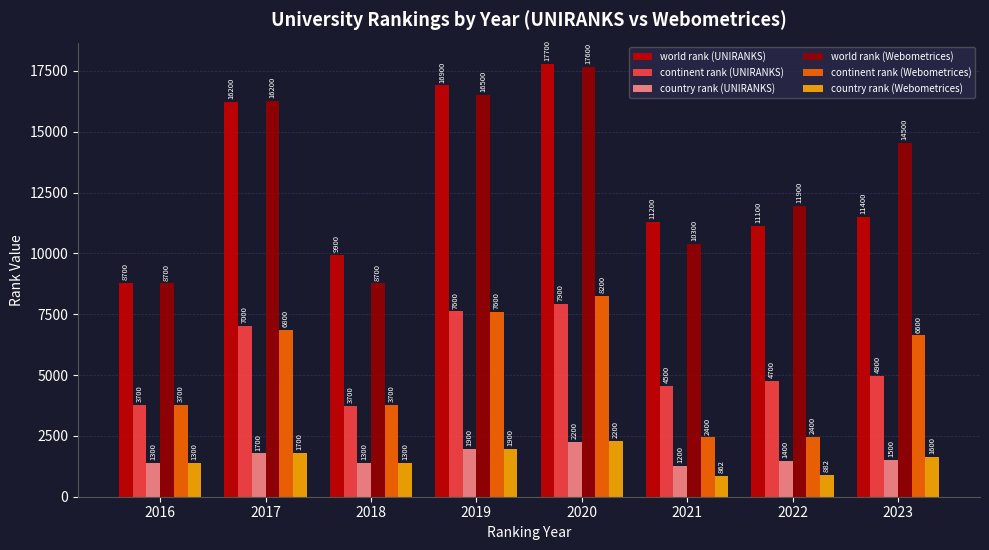

At how many categories does at least one series exceed 5634?

8